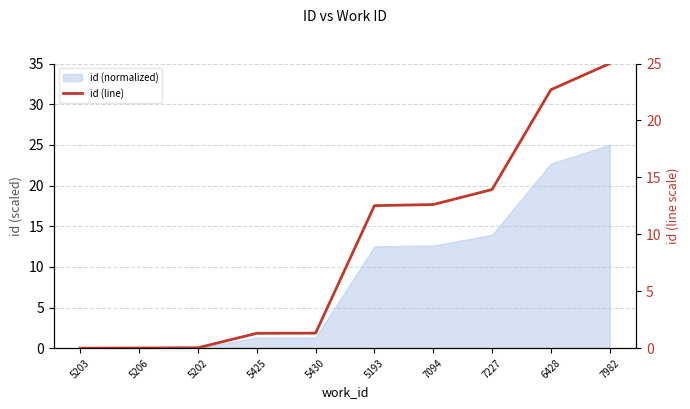

Which category has the highest value across all series?

7982